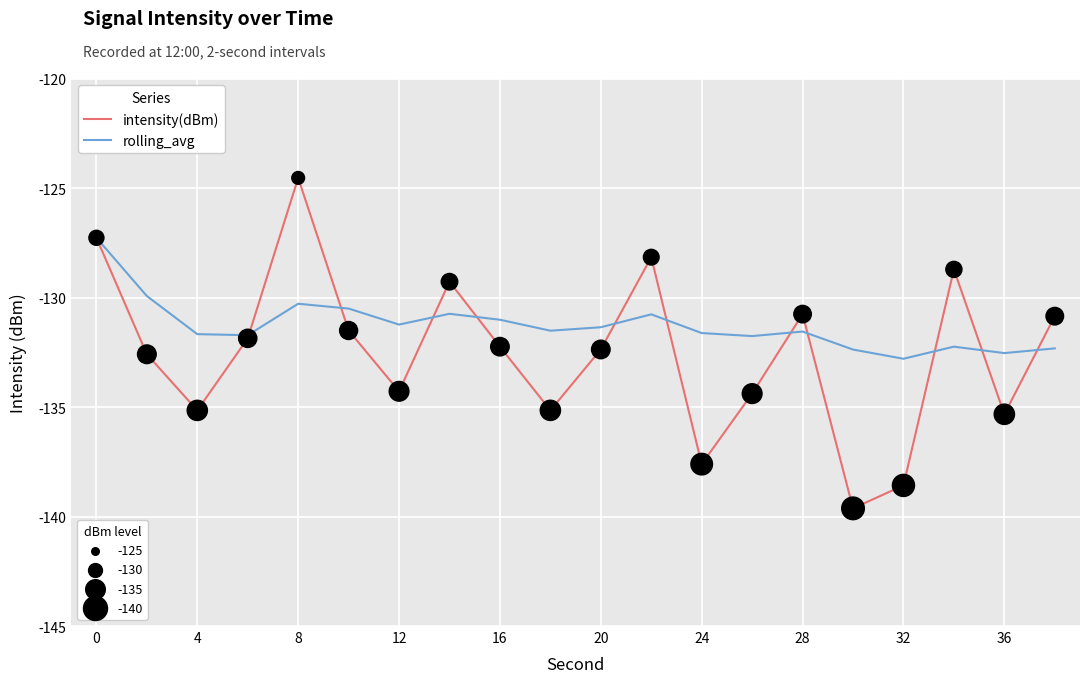

What is the minimum value shown in the chart?

-139.6